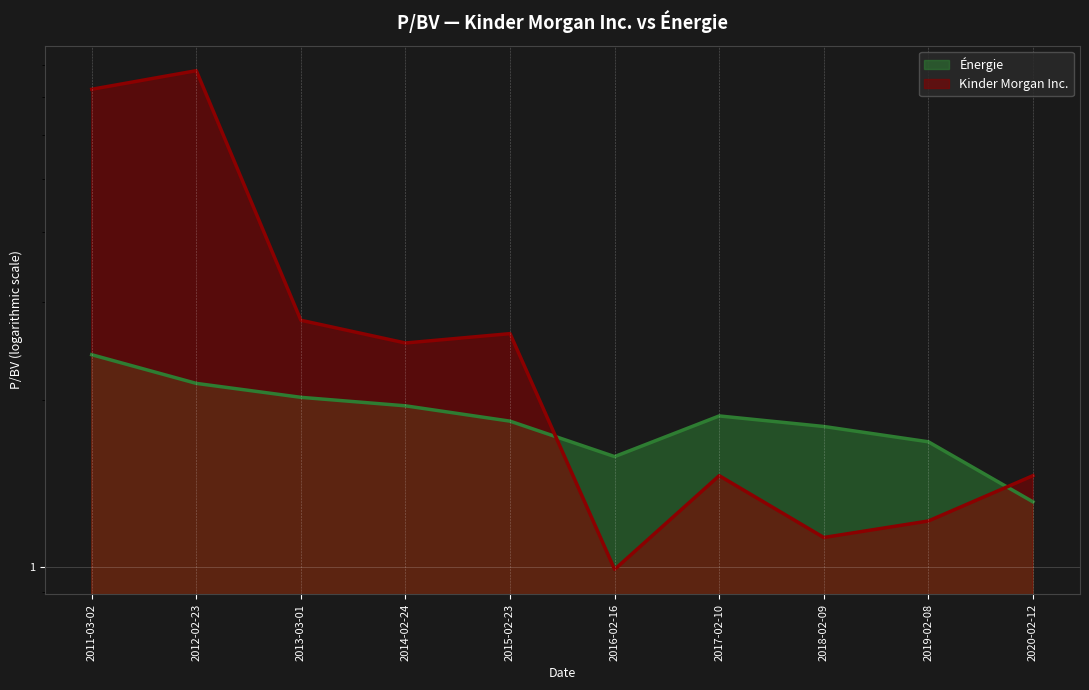

Is it true that Énergie equals 1.2 at 2015-02-23?

False